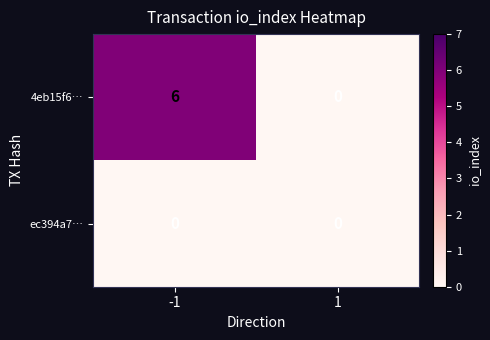

The 4eb15f6… series shows 9 at -1. True or false?

False